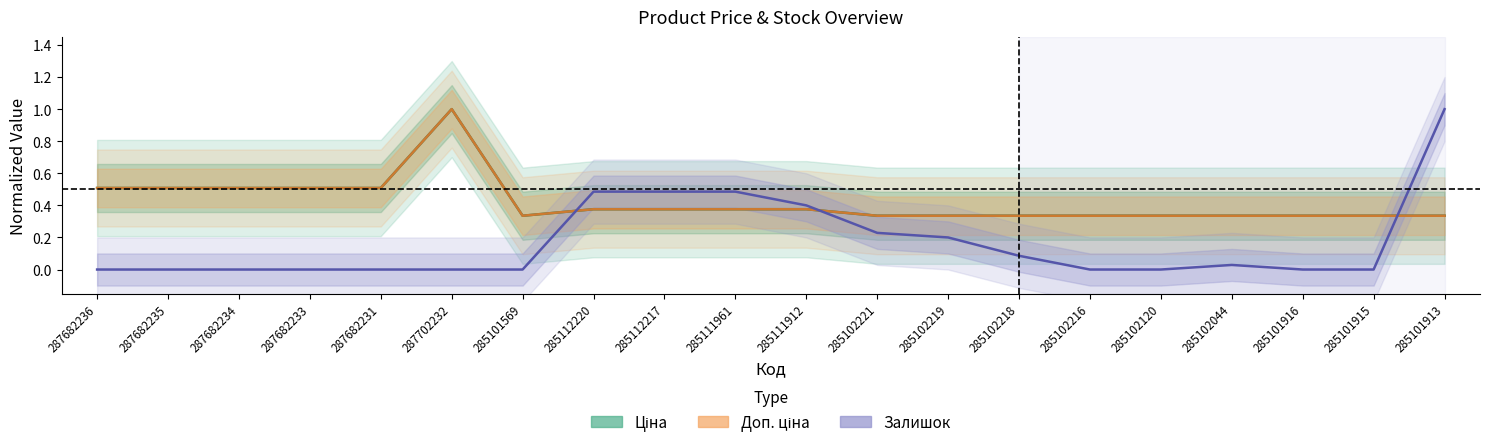

Is this an area chart (filled region under the line)?

No